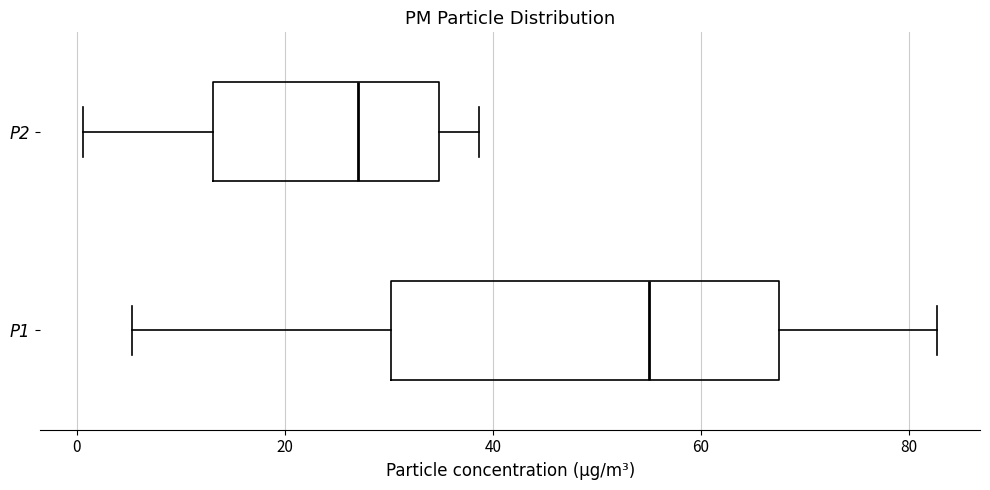

Reading bottom to top, transcribe this box plot: for each box, give where its median line is, the range the box spans, and where its two whiskers end, as read against the x-axis. The values are not printed on the chart, so give them approximately, as read against the axis.

P1: median 56, box 30 to 68, whiskers 6 to 82
P2: median 28, box 14 to 34, whiskers 0 to 38